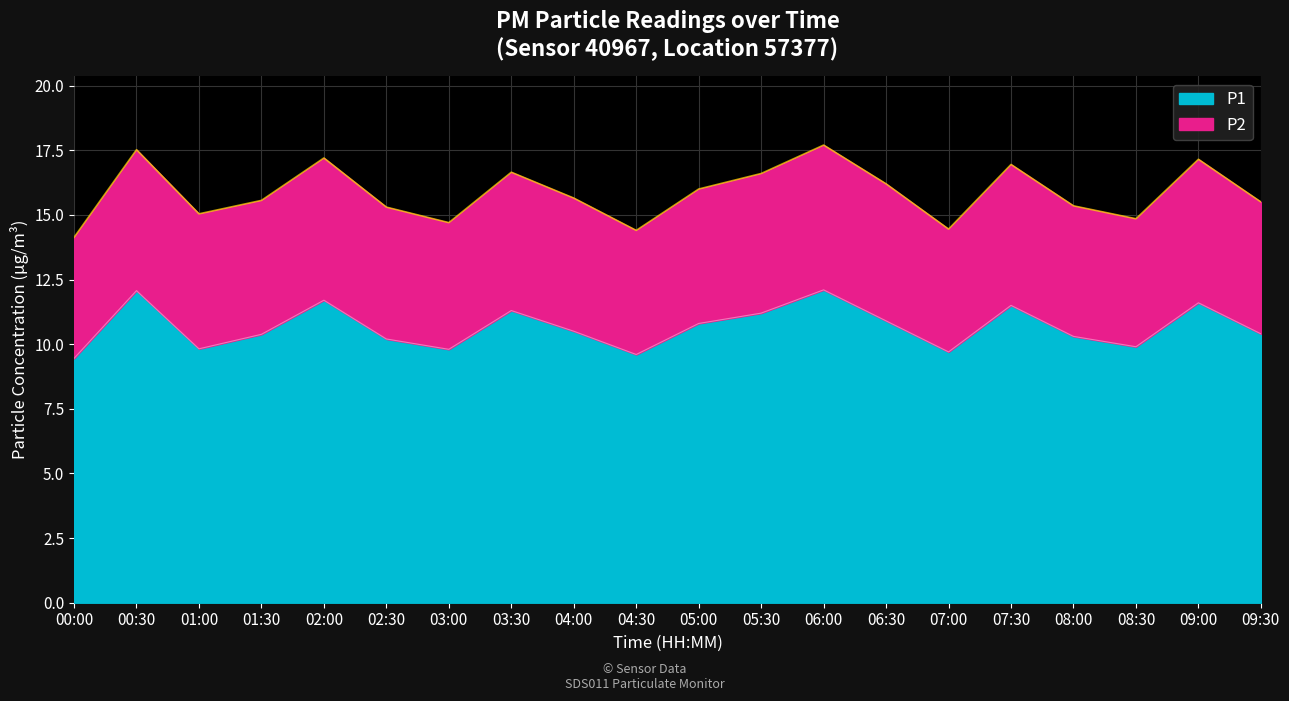

What is the ratio of the value at 09:30 to the value at 07:00?

1.1